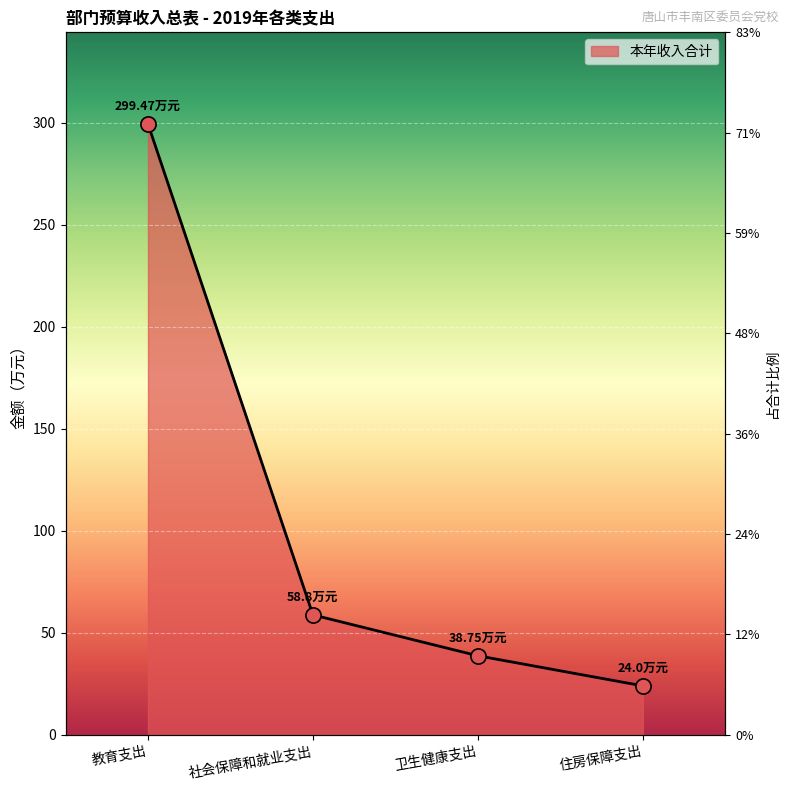

Between 卫生健康支出 and 社会保障和就业支出, which is larger?

社会保障和就业支出